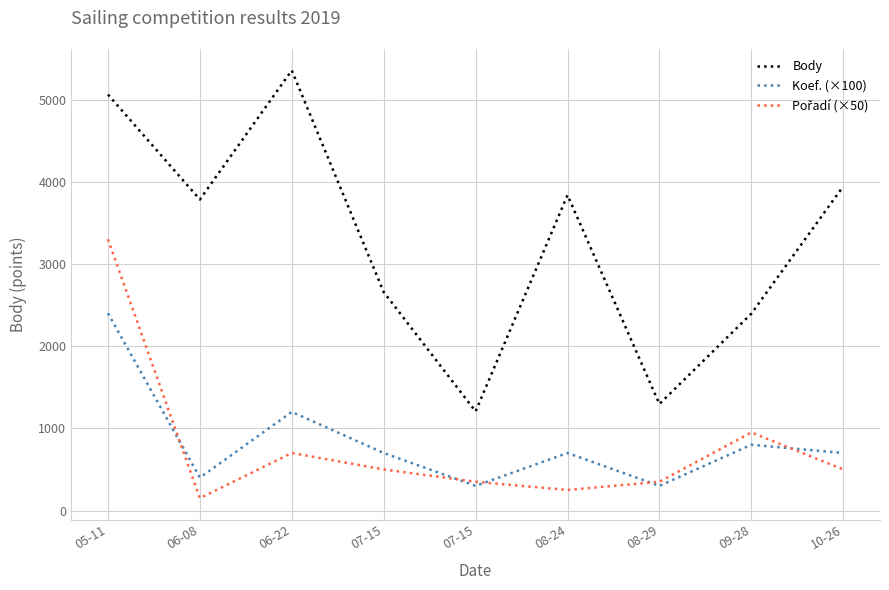

Where do Pořadí (×50) and Koef. (×100) first cross each other?

05-11 and 06-08